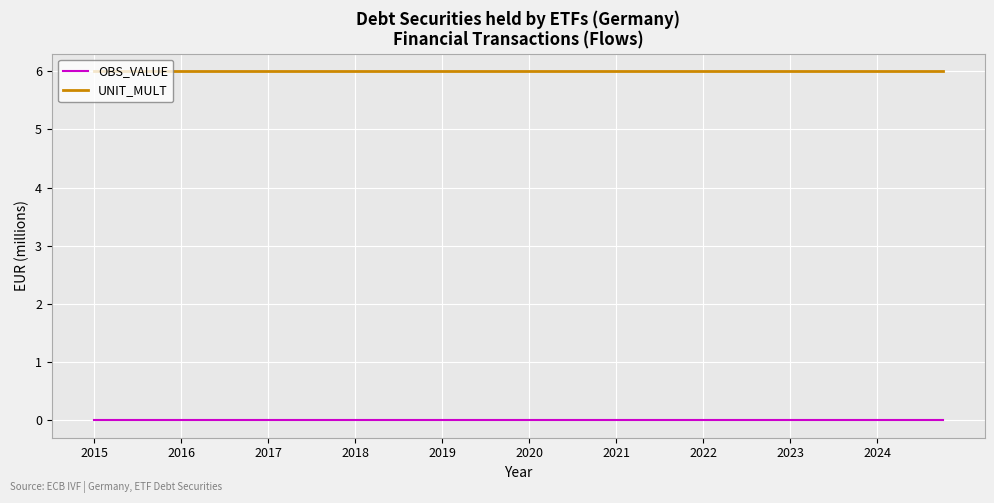

Reading right to left, transcribe all the data shown in this chart.

OBS_VALUE: 0	0	0	0	0	0	0	0	0	0	0	0	0	0	0	0	0	0	0	0	0	0	0	0	0	0	0	0	0	0	0	0	0	0	0	0	0	0	0	0
UNIT_MULT: 6	6	6	6	6	6	6	6	6	6	6	6	6	6	6	6	6	6	6	6	6	6	6	6	6	6	6	6	6	6	6	6	6	6	6	6	6	6	6	6